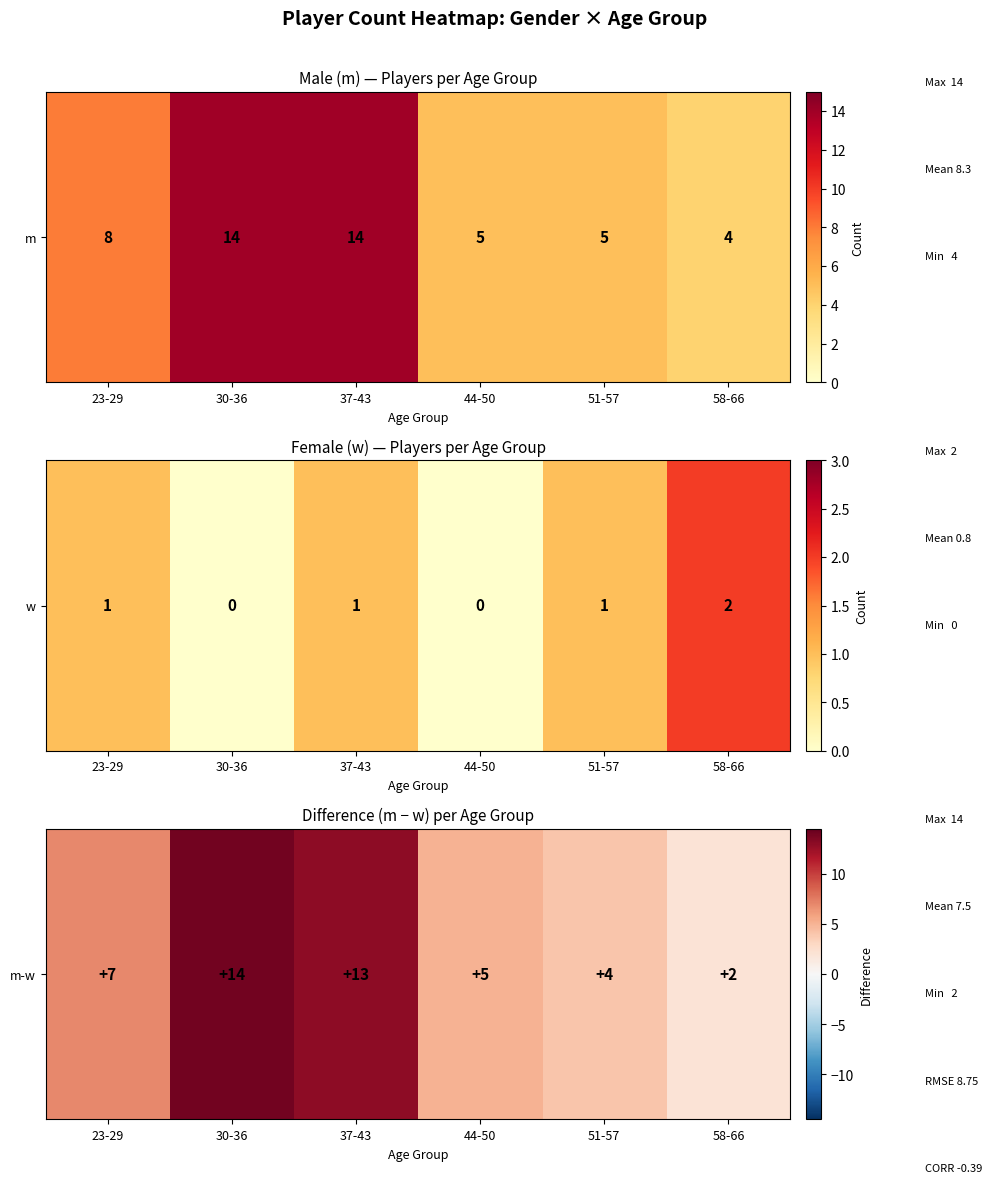

What is the sum of the values at 37-43 and 51-57?

17